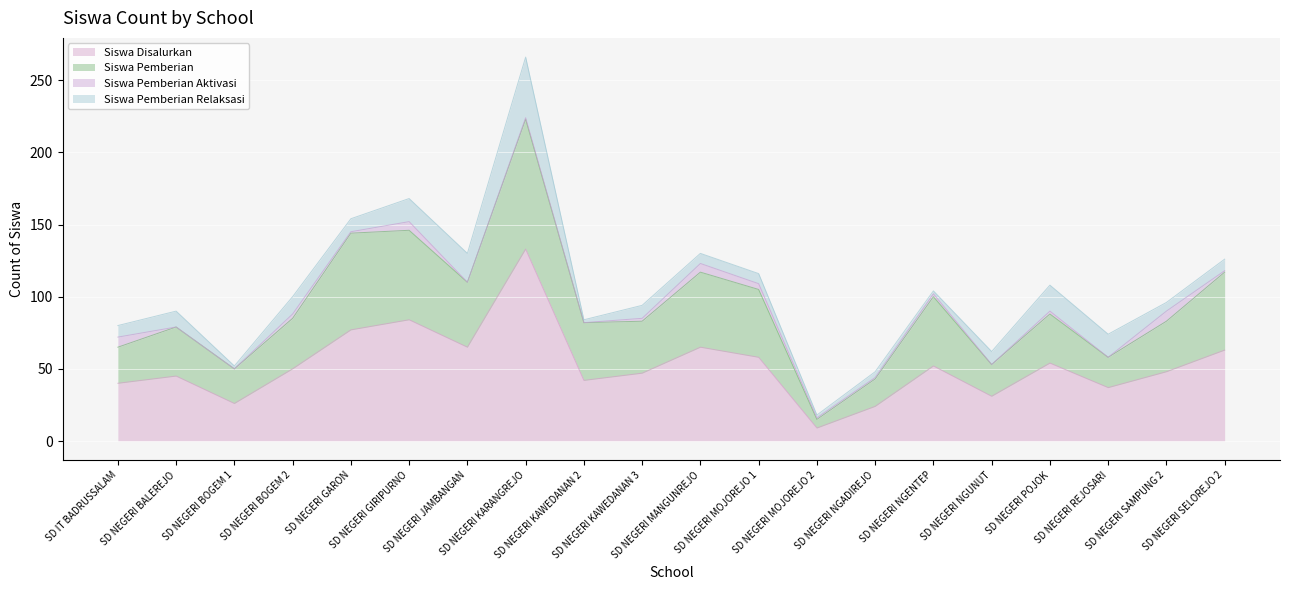

Rank the categories by Siswa Pemberian value from lowest to highest.

SD NEGERI MOJOREJO 2, SD NEGERI NGADIREJO, SD NEGERI BOGEM 1, SD NEGERI NGUNUT, SD NEGERI REJOSARI, SD IT BADRUSSALAM, SD NEGERI BALEREJO, SD NEGERI KAWEDANAN 2, SD NEGERI KAWEDANAN 3, SD NEGERI SAMPUNG 2, SD NEGERI BOGEM 2, SD NEGERI POJOK, SD NEGERI NGENTEP, SD NEGERI MOJOREJO 1, SD NEGERI JAMBANGAN, SD NEGERI MANGUNREJO, SD NEGERI SELOREJO 2, SD NEGERI GARON, SD NEGERI GIRIPURNO, SD NEGERI KARANGREJO